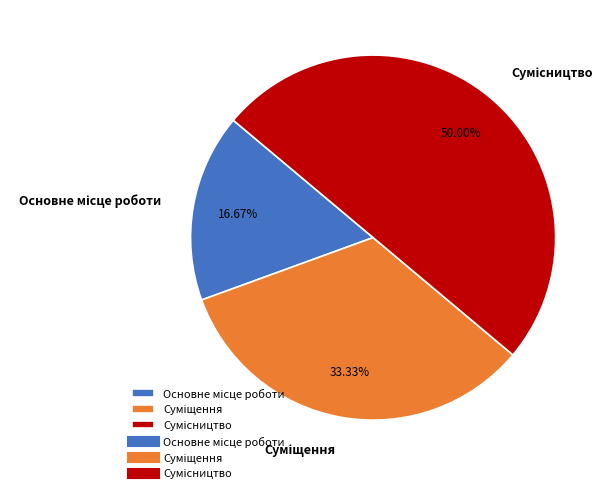

What is the ratio of the value at Основне місце роботи to the value at Суміщення?

0.5